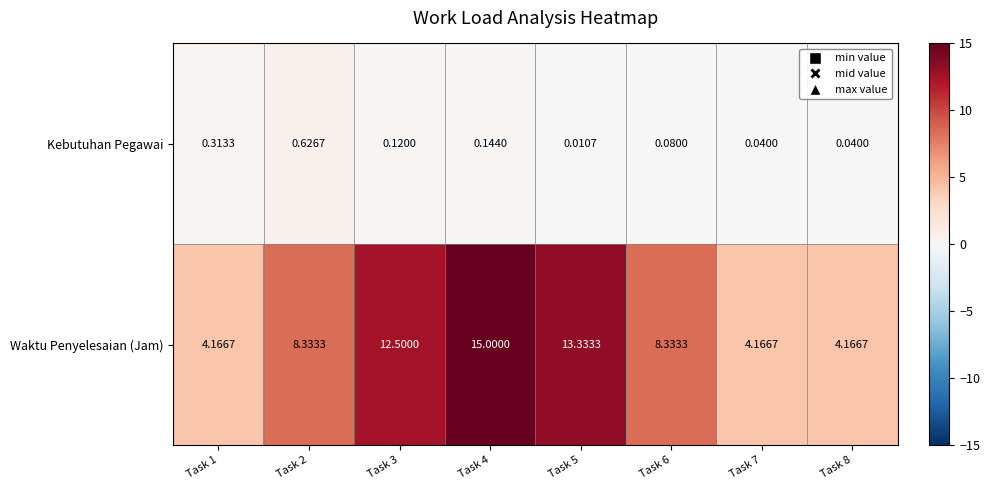

Between Task 1 and Task 6, which series saw the biggest shift?

Waktu Penyelesaian (Jam)